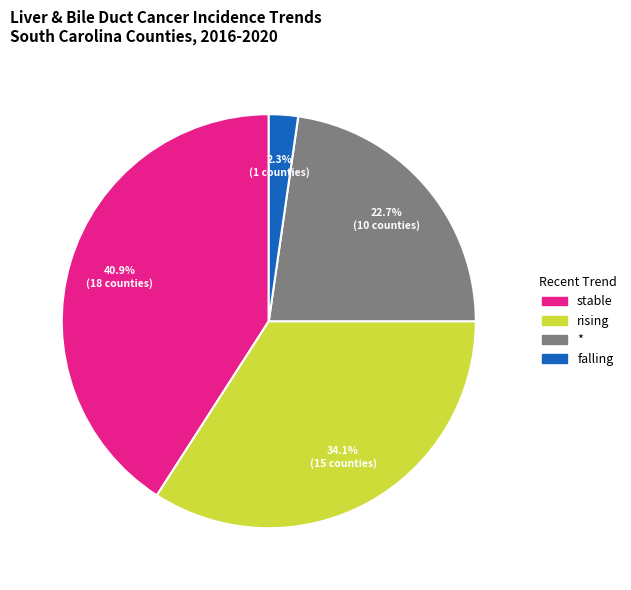

Approximately how many times larger is the value at rising compared to *?

1.5